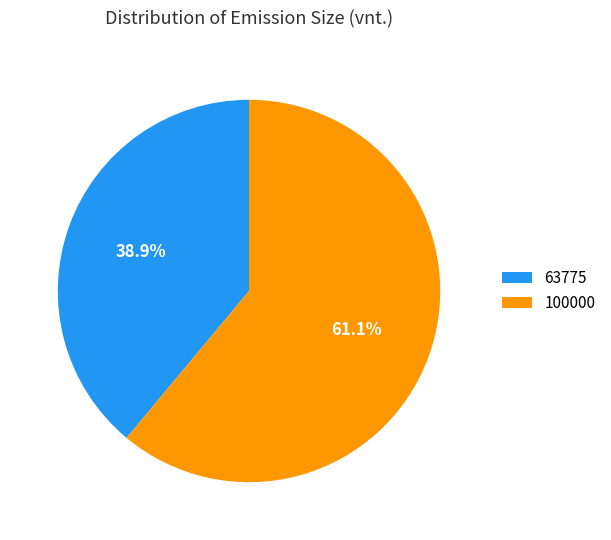

The 100000 slice represents 61% of the pie. True or false?

True